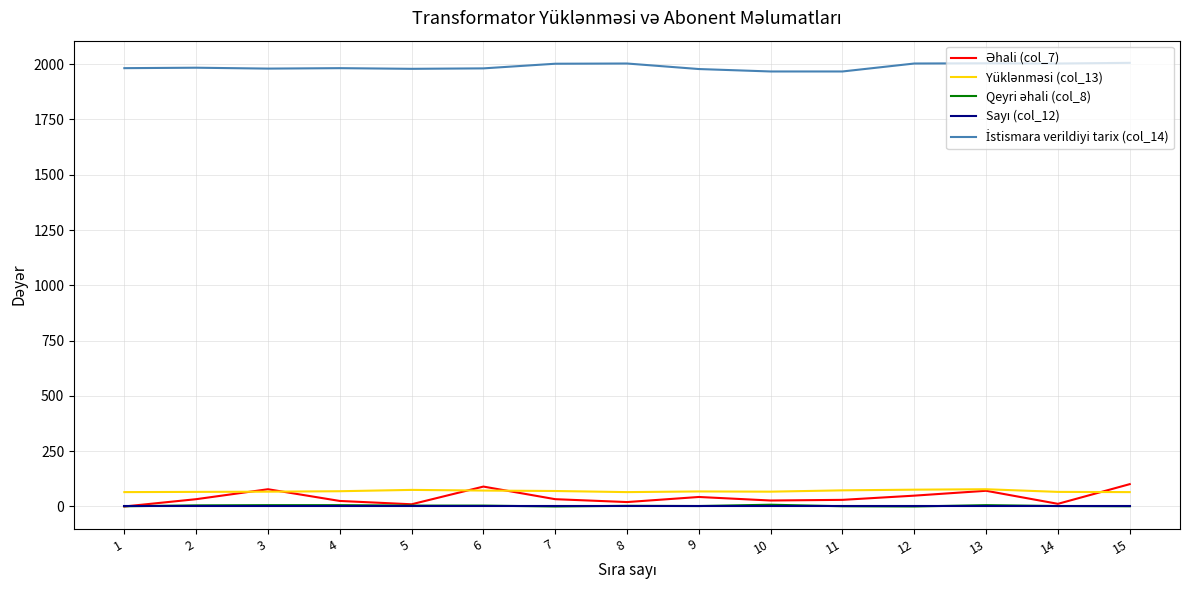

What is the greatest value displayed?

2006